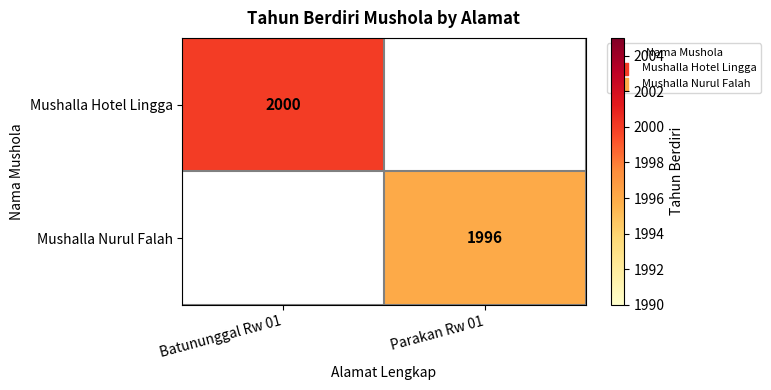

Which category has the lowest value across all series?

Parakan Rw 01